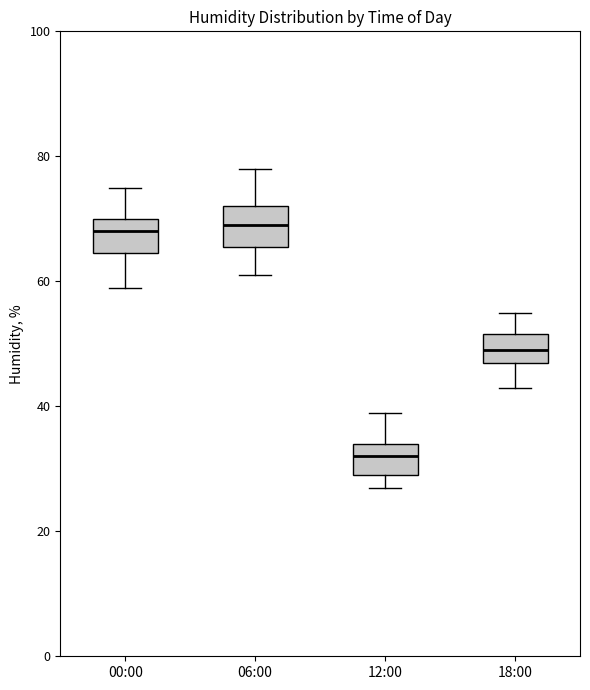

Reading left to right, transcribe this box plot: for each box, give where its median line is, the range the box spans, and where its two whiskers end, as read against the y-axis. The values are not printed on the chart, so give them approximately, as read against the axis.

00:00: median 68, box 64 to 70, whiskers 60 to 76
06:00: median 70, box 66 to 72, whiskers 62 to 78
12:00: median 32, box 30 to 34, whiskers 28 to 40
18:00: median 50, box 48 to 52, whiskers 44 to 56